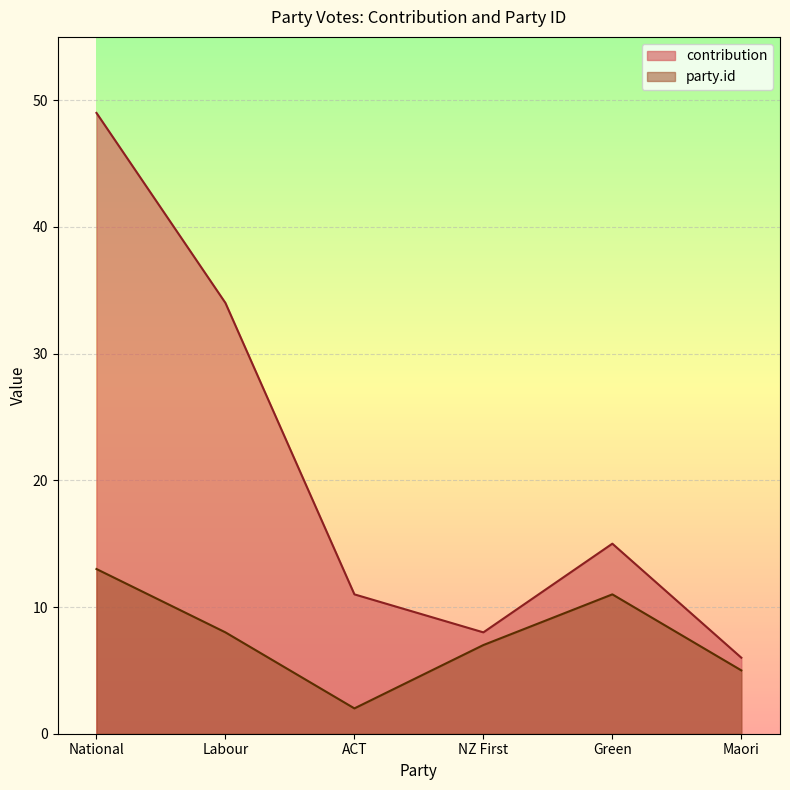

Where does the contribution series first go above 15?

National